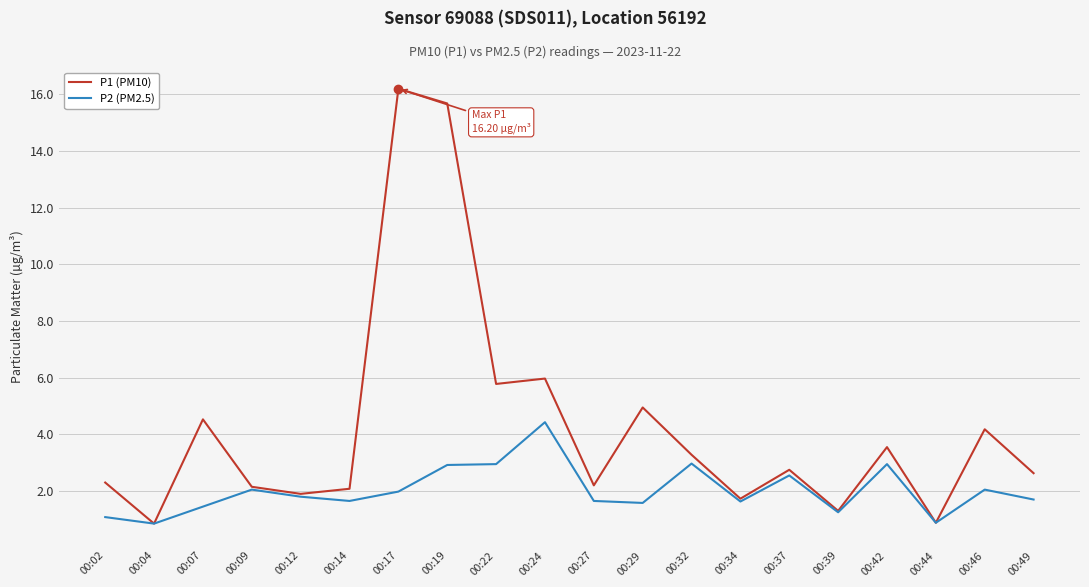

Does the chart display data point markers on the line(s)?

No